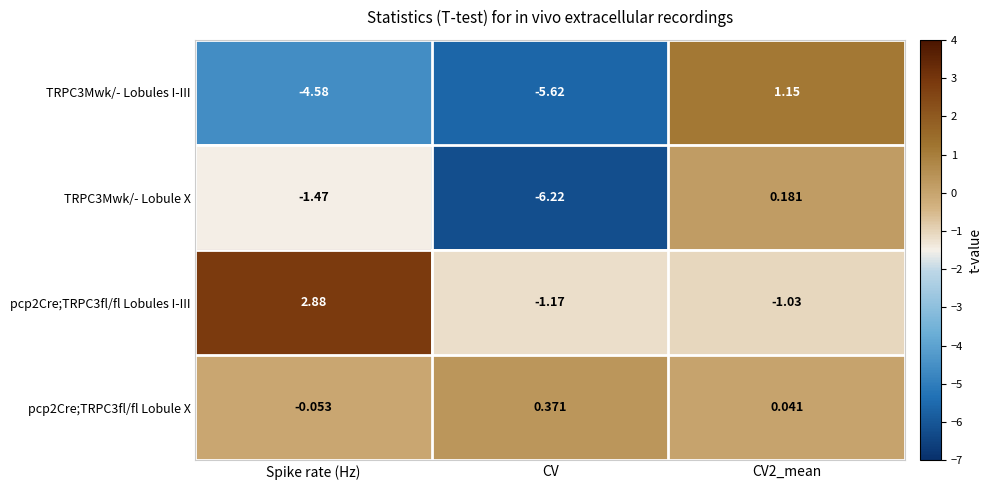

What is the minimum value shown in the chart?

-6.2